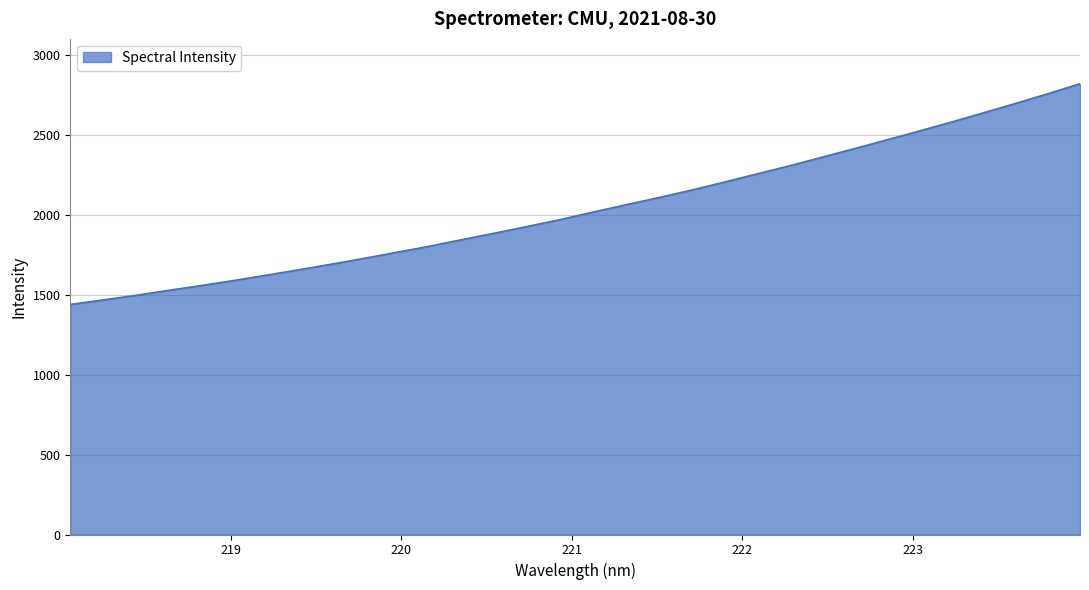

What is the minimum value shown in the chart?

1439.9